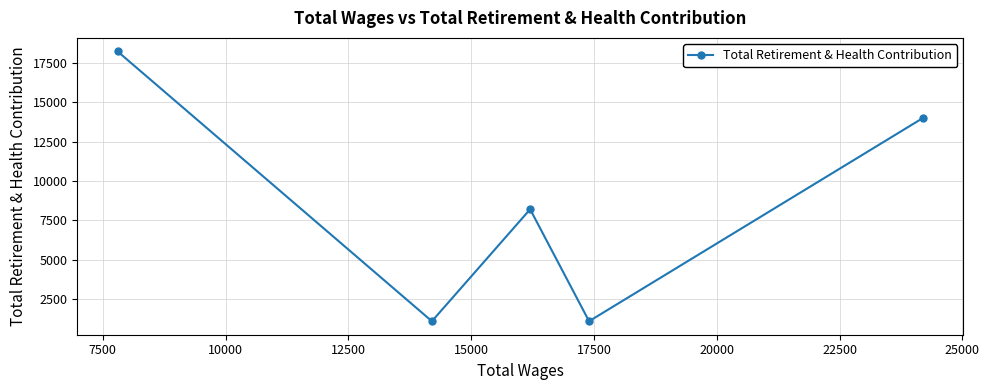

Count the values in the range 1111 to 13998.

4